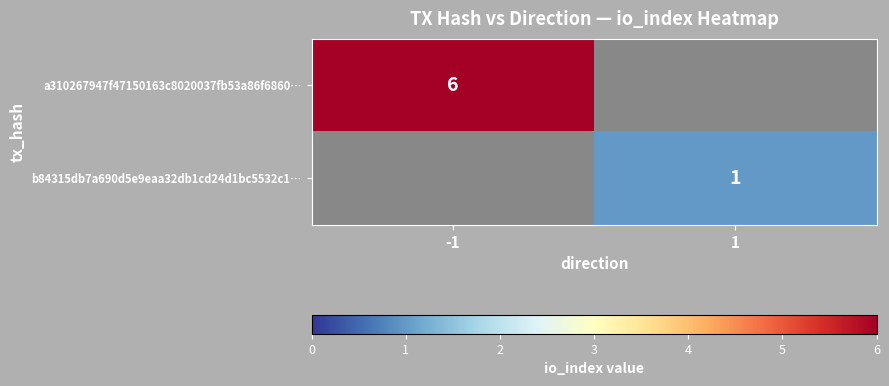

The b84315db7a690d5e9eaa32db1cd24d1bc5532c1… series shows 1 at 1. True or false?

True